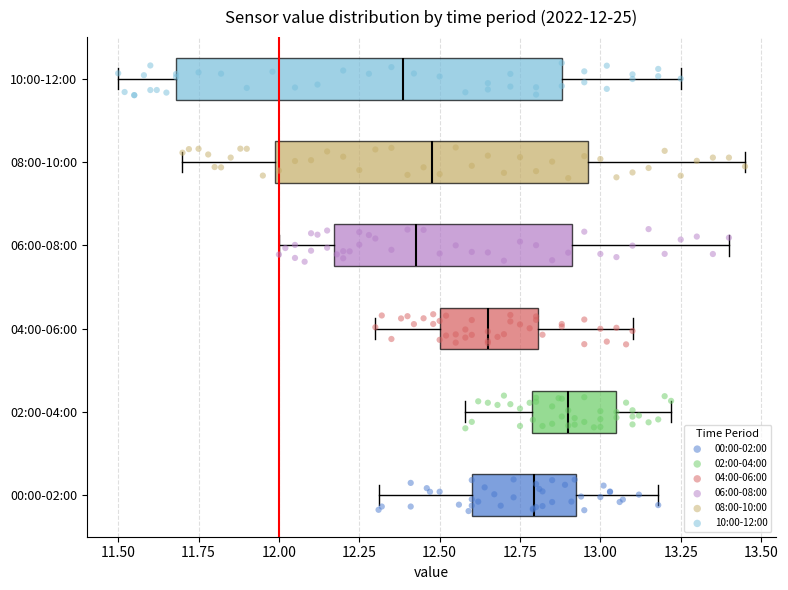

Comparing the boxes themselves (not the whiskers), which one is the widest?

10:00-12:00